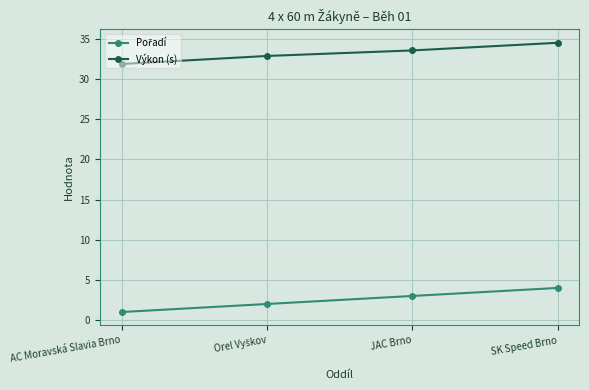

True or false: Výkon (s) has more than 1 interior local peaks.

False